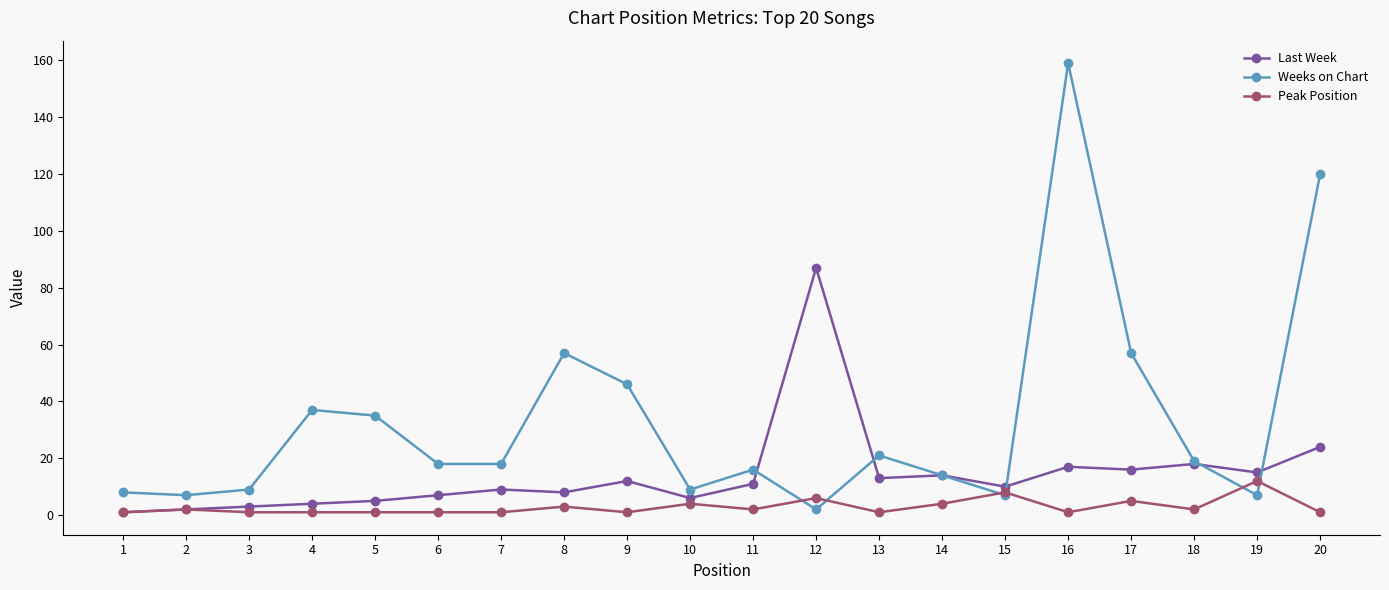

What is the difference between the maximum and second lowest values in the Last Week series?

85